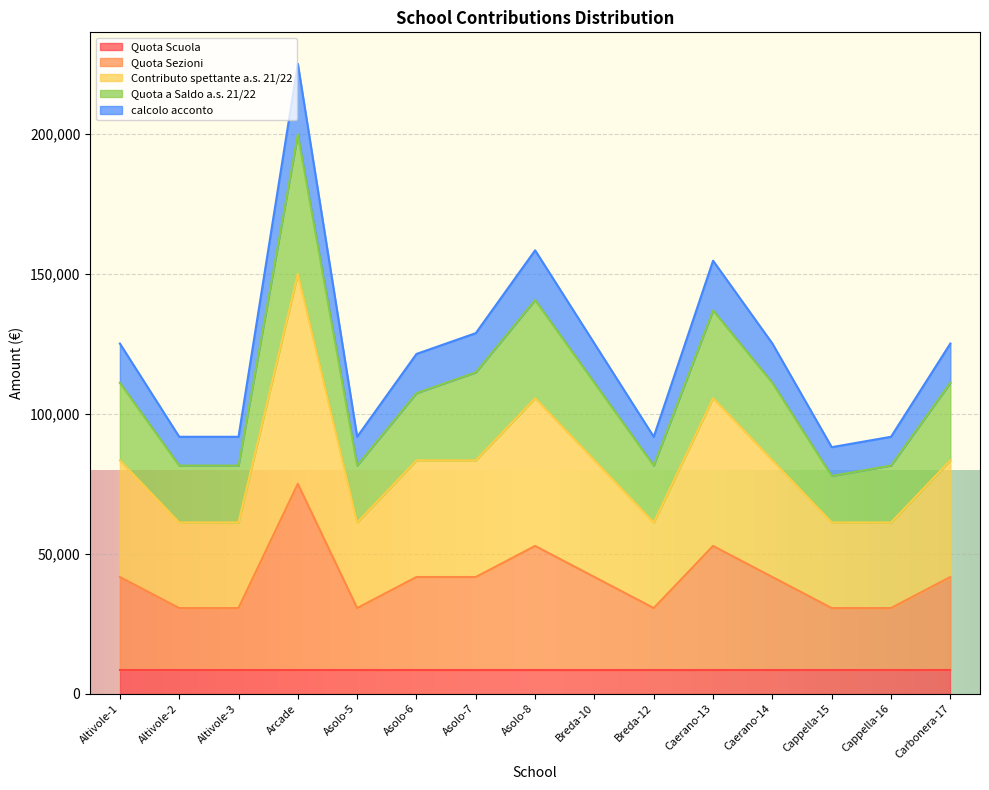

Is it true that Quota Sezioni equals 30569.5 at Altivole-2?

True